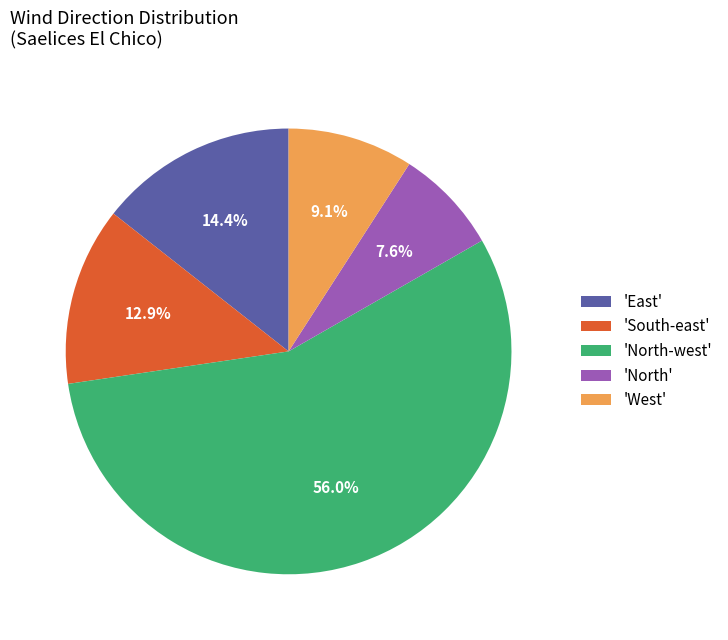

What portion of the pie excludes 'South-east'?

87.1%